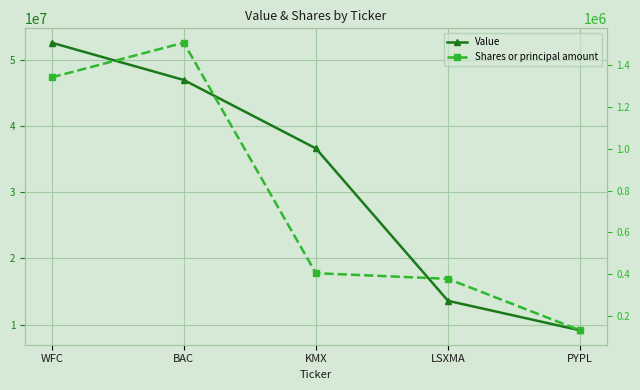

What is the sum of all Shares or principal amount values?

3764168